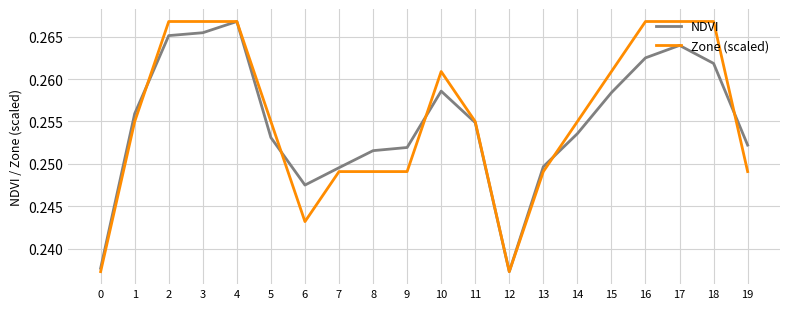

At which label does NDVI reach its peak?

4